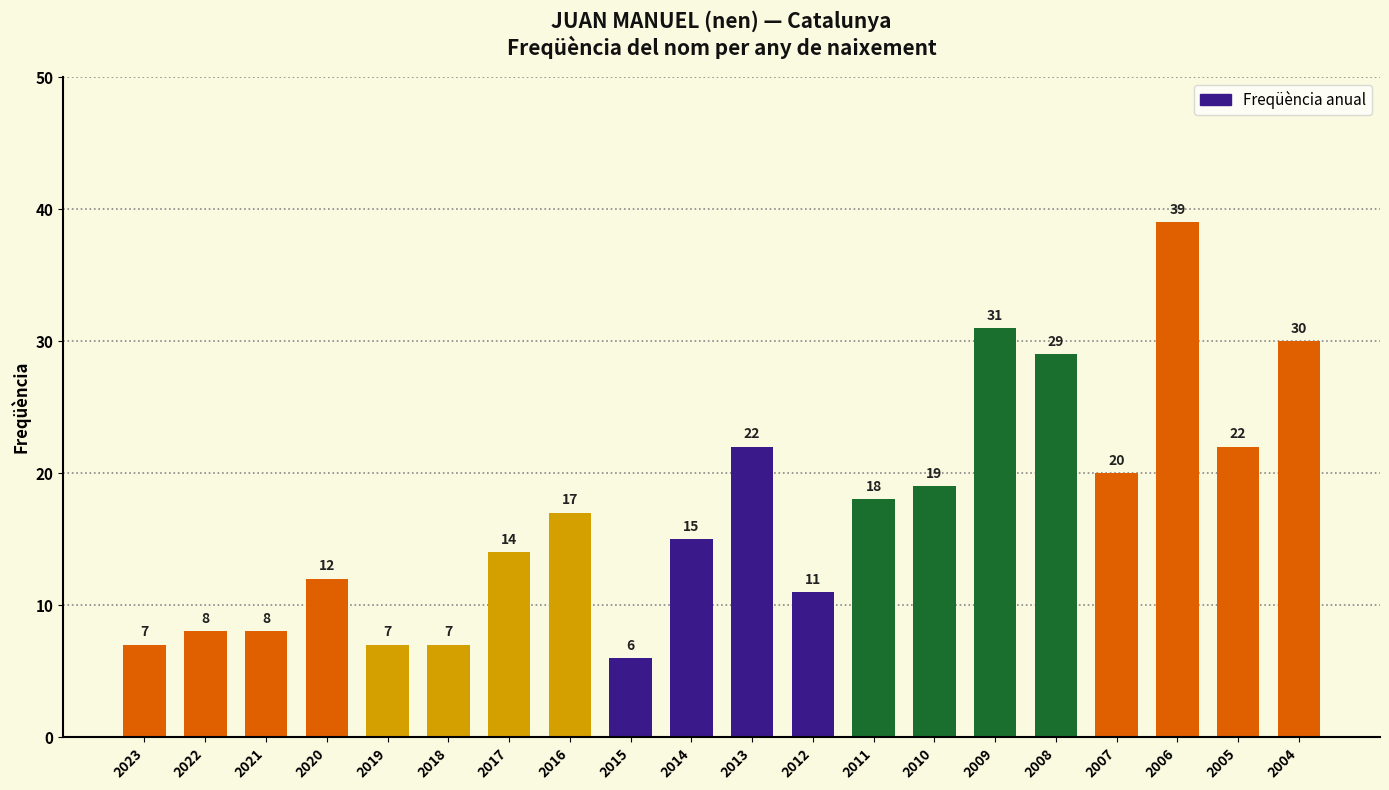

Does the chart contain stacked bars?

No